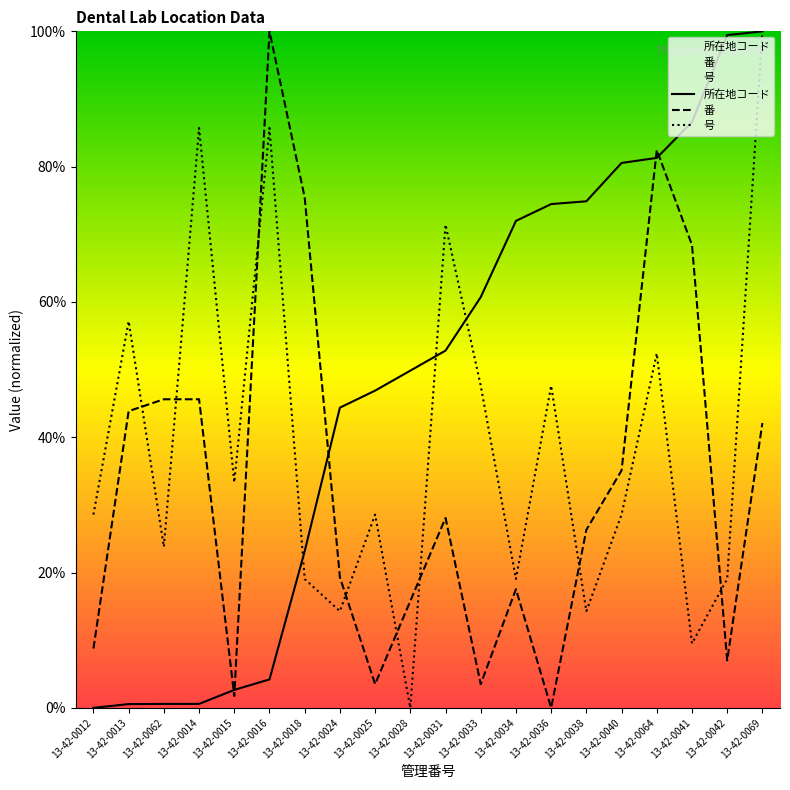

Rank the series by their maximum value, from highest to lowest.

所在地コード, 番, 号